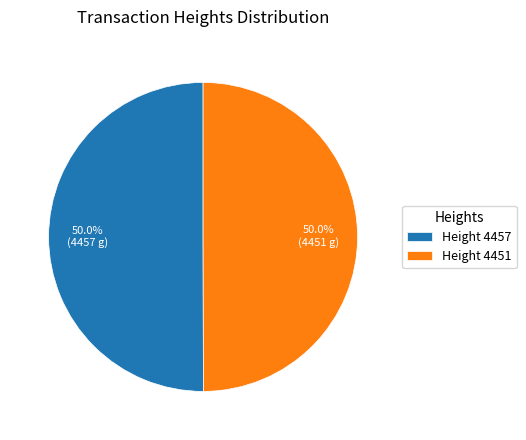

Approximately how many times larger is the value at Height 4457 compared to Height 4451?

1.0